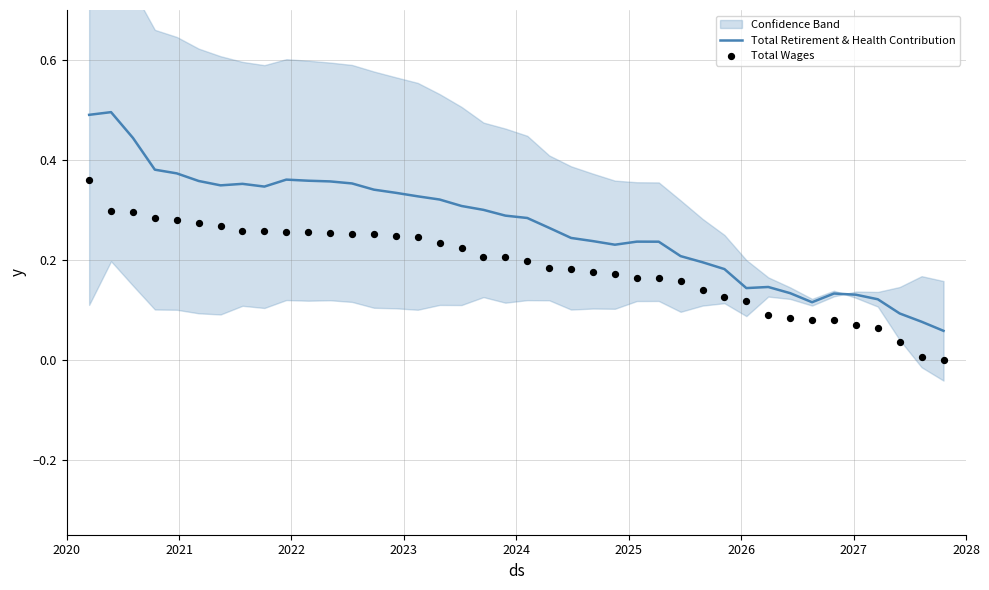

What are all the series names shown in the legend?

Total Retirement & Health Contribution, Total Wages